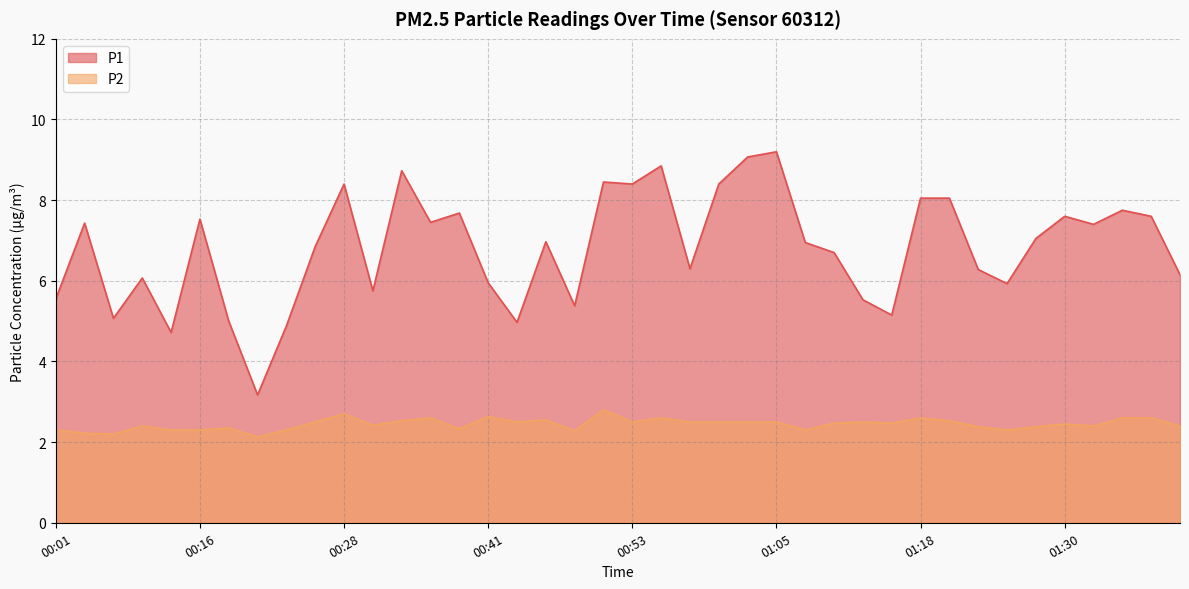

What is the label of the 24th point from the left?

01:00